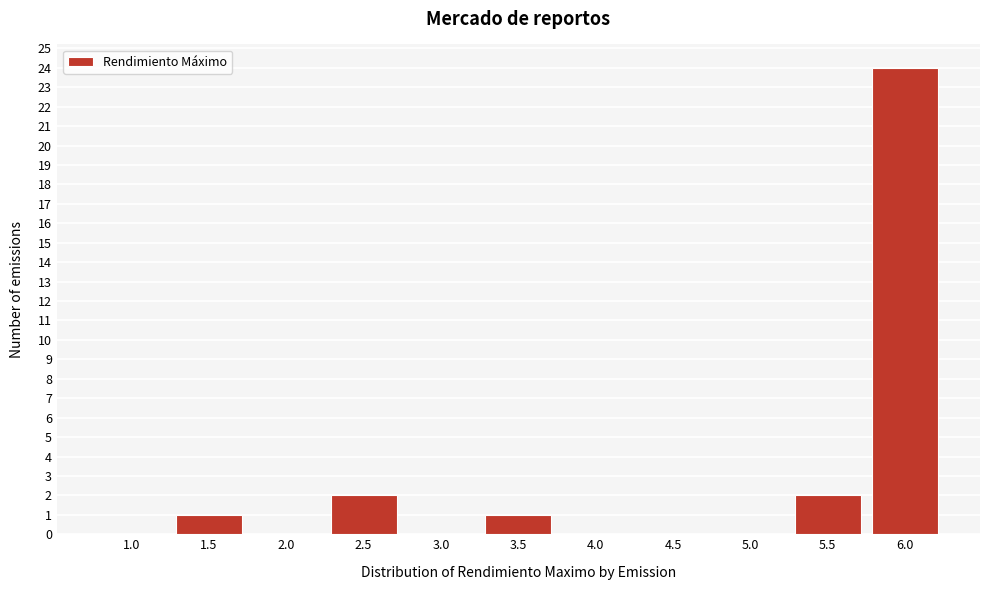

Reading left to right, list all the values displayed in this chart.

1.0=0	1.5=1	2.0=0	2.5=2	3.0=0	3.5=1	4.0=0	4.5=0	5.0=0	5.5=2	6.0=24